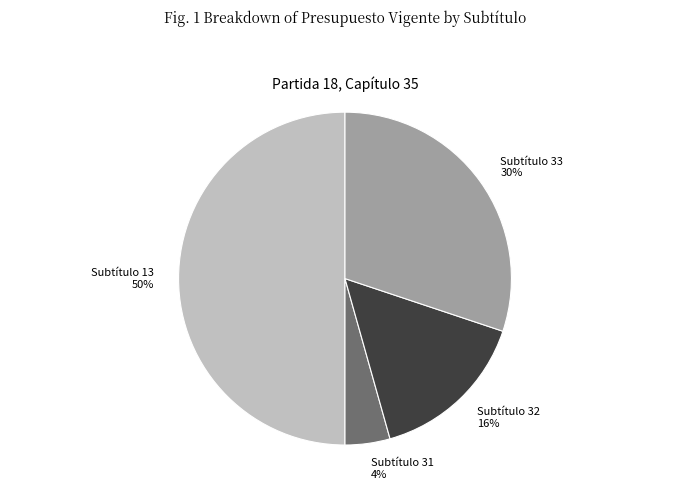

The Subtítulo 31 slice represents 4% of the pie. True or false?

True